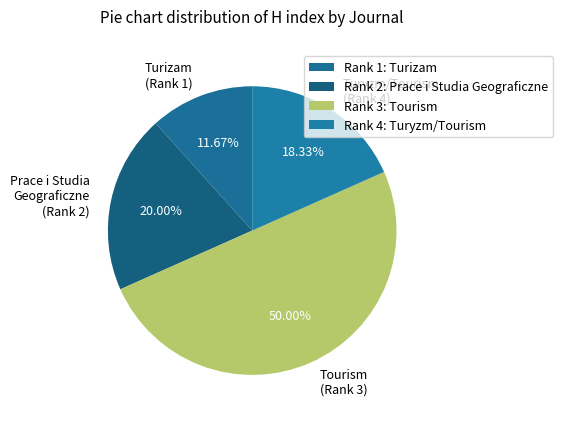

Between Prace i Studia Geograficzne (Rank 2) and Tourism (Rank 3), which is larger?

Tourism (Rank 3)